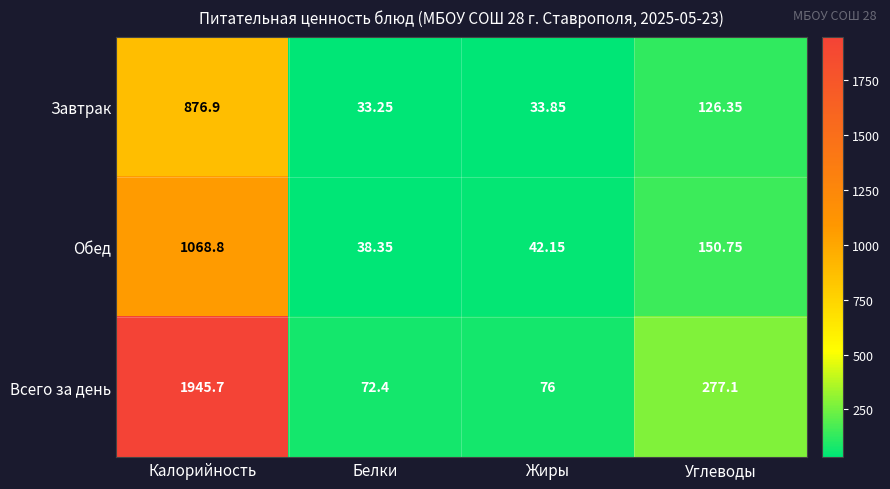

Where is Всего за день nearest to the value 1009?

Углеводы